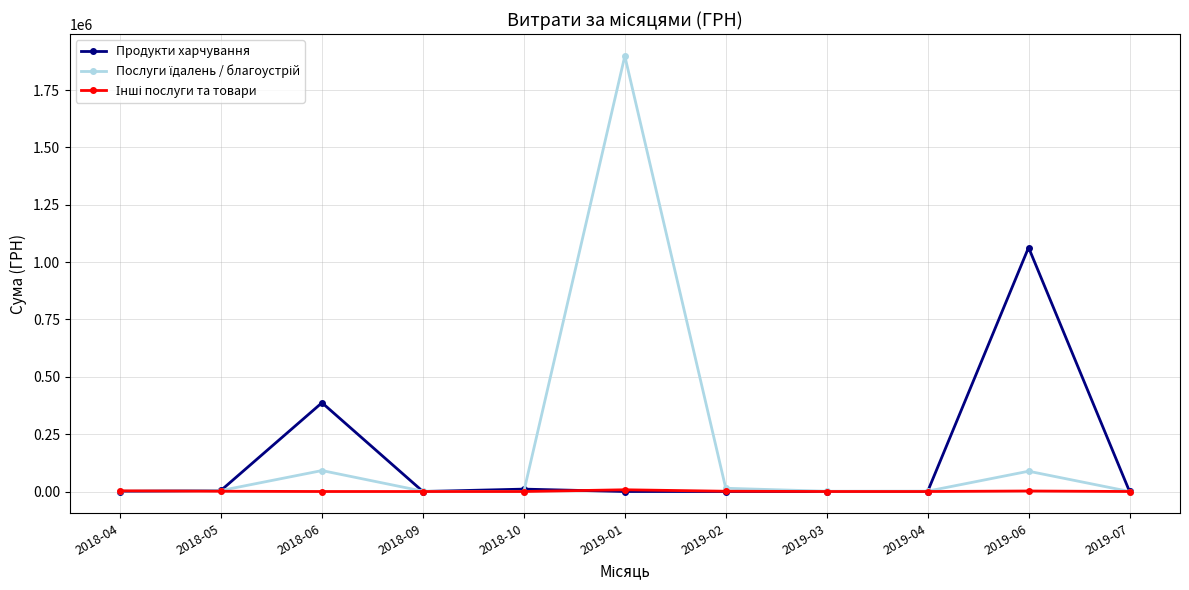

The value of Продукти харчування at 2019-06 is 316407.6. True or false?

False